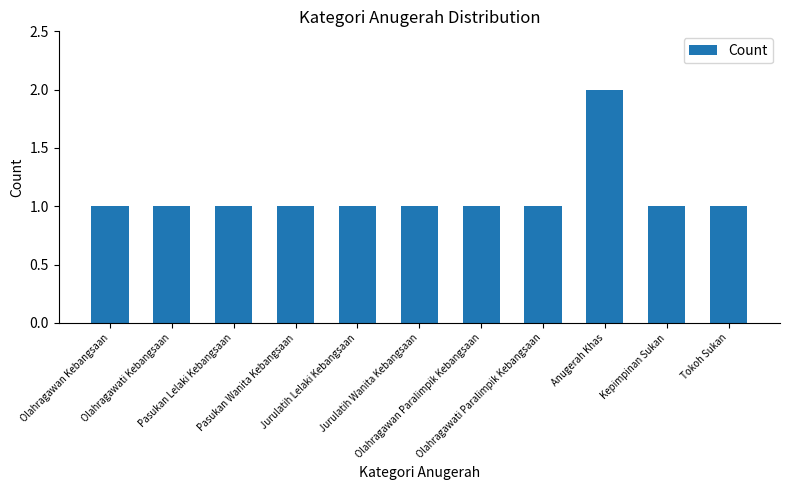

Count the values in the range 1 to 2.

11